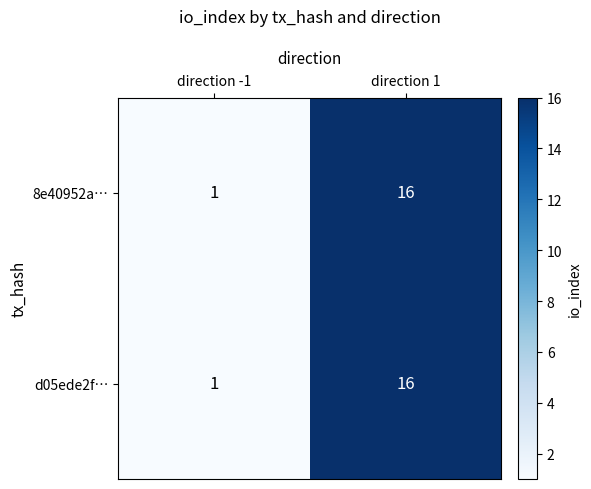

Rank the categories by 8e40952a… value from lowest to highest.

direction -1, direction 1